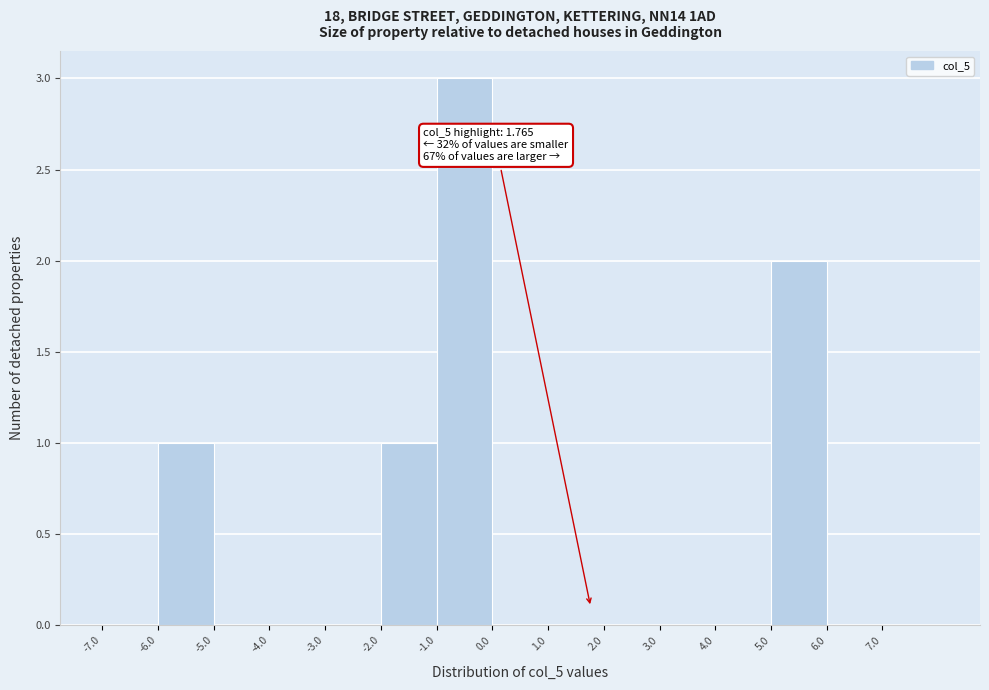

Over which range of the x-axis is the bar tallest?

-1 to 0